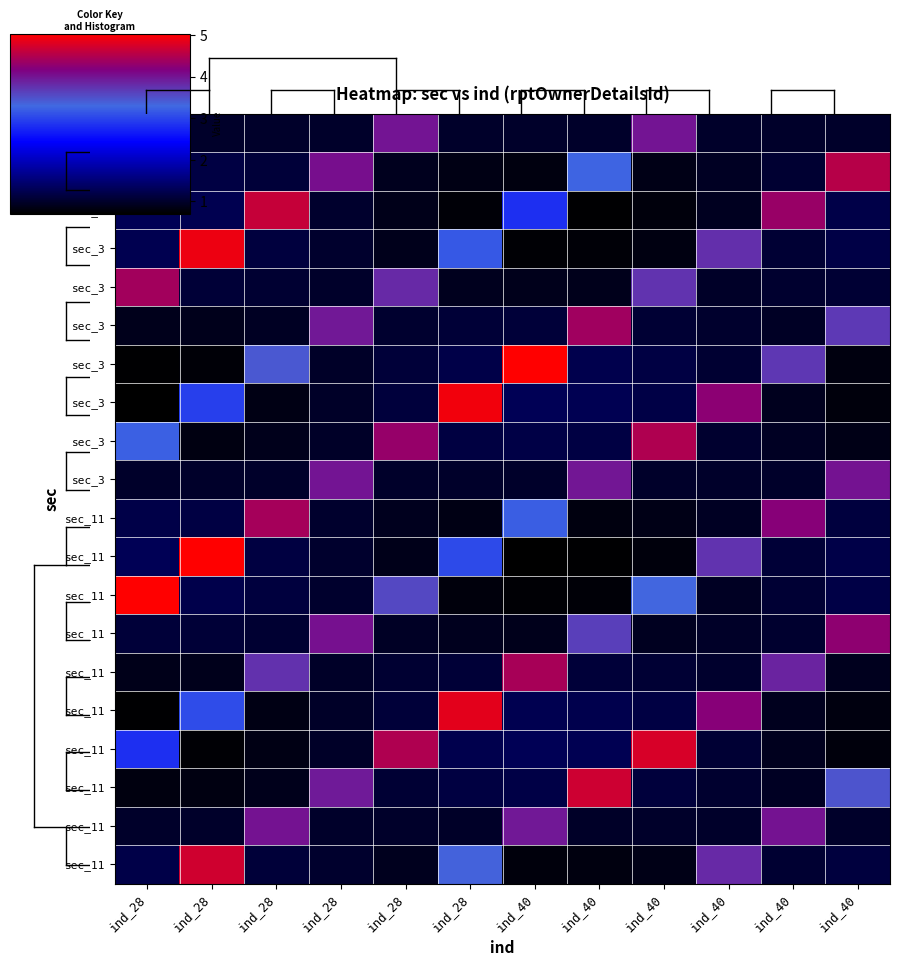

What is the spread (max minus min) of values at ind_40?

4.3